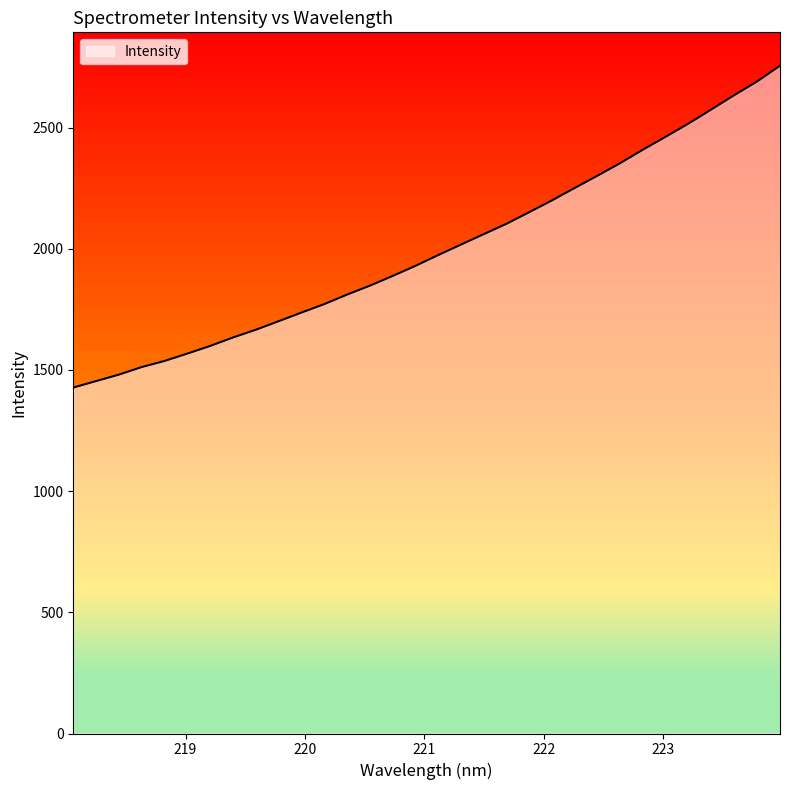

What is the greatest value displayed?

2755.0